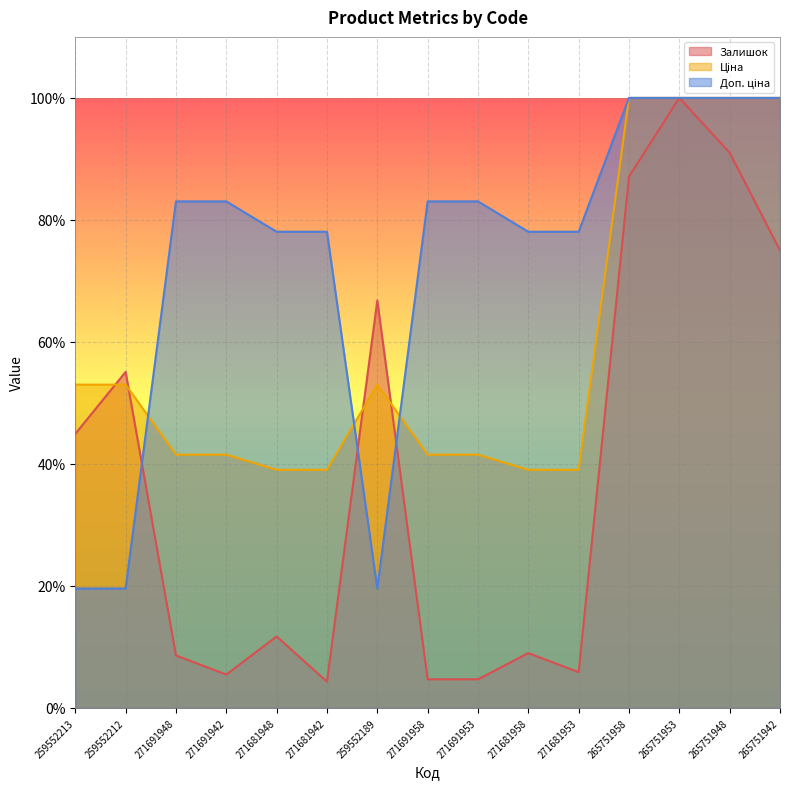

After their last crossing, which series has the higher values: Доп. ціна or Залишок?

Доп. ціна